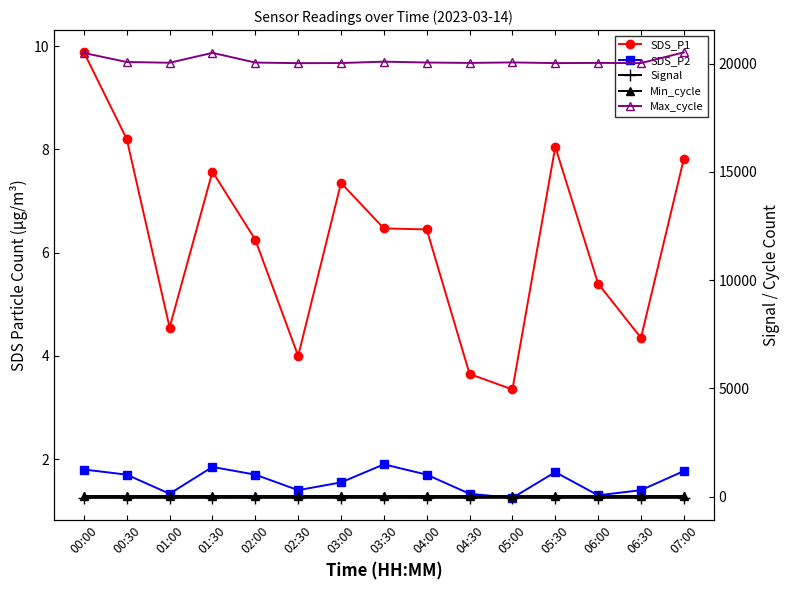

What are all the series names shown in the legend?

SDS_P1, SDS_P2, Signal, Min_cycle, Max_cycle